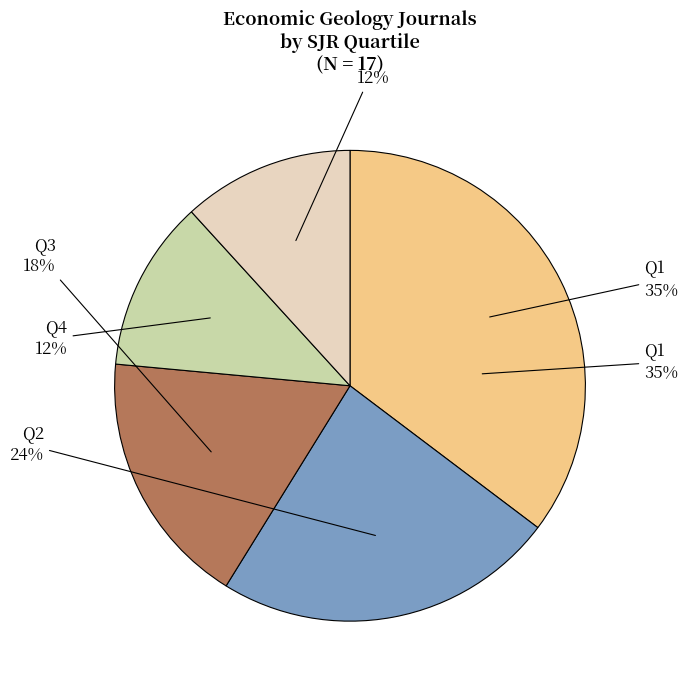

What is the largest slice in the pie chart?

Q1